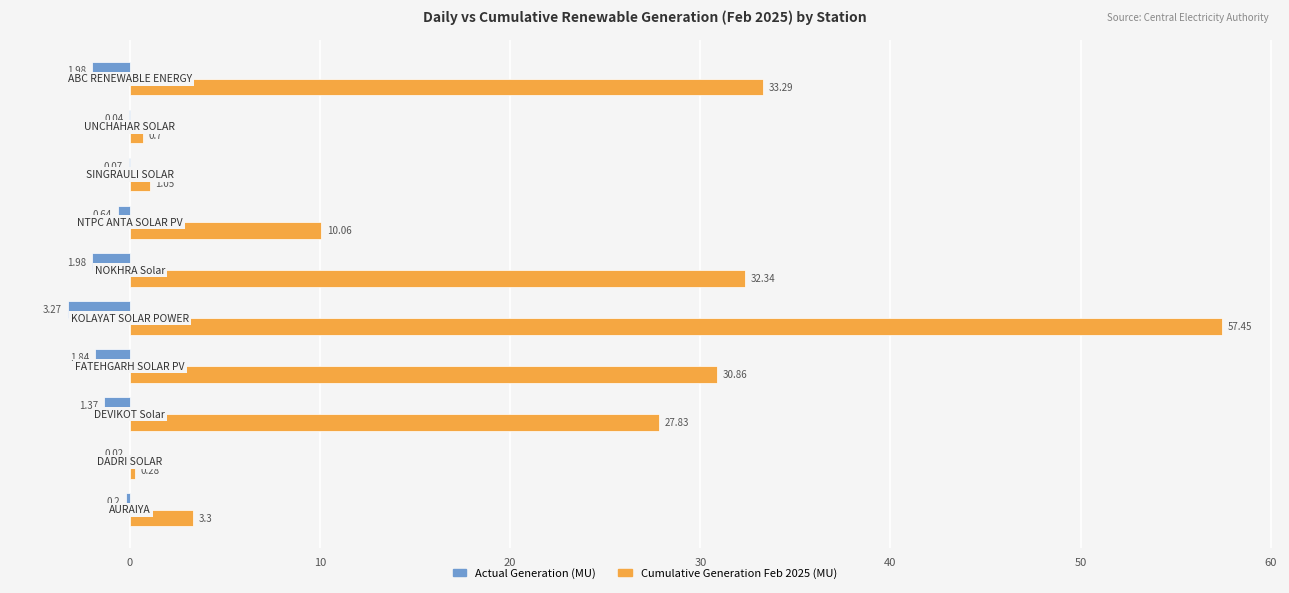

Which series has the largest total across all categories?

Cumulative Generation Feb 2025 (MU)